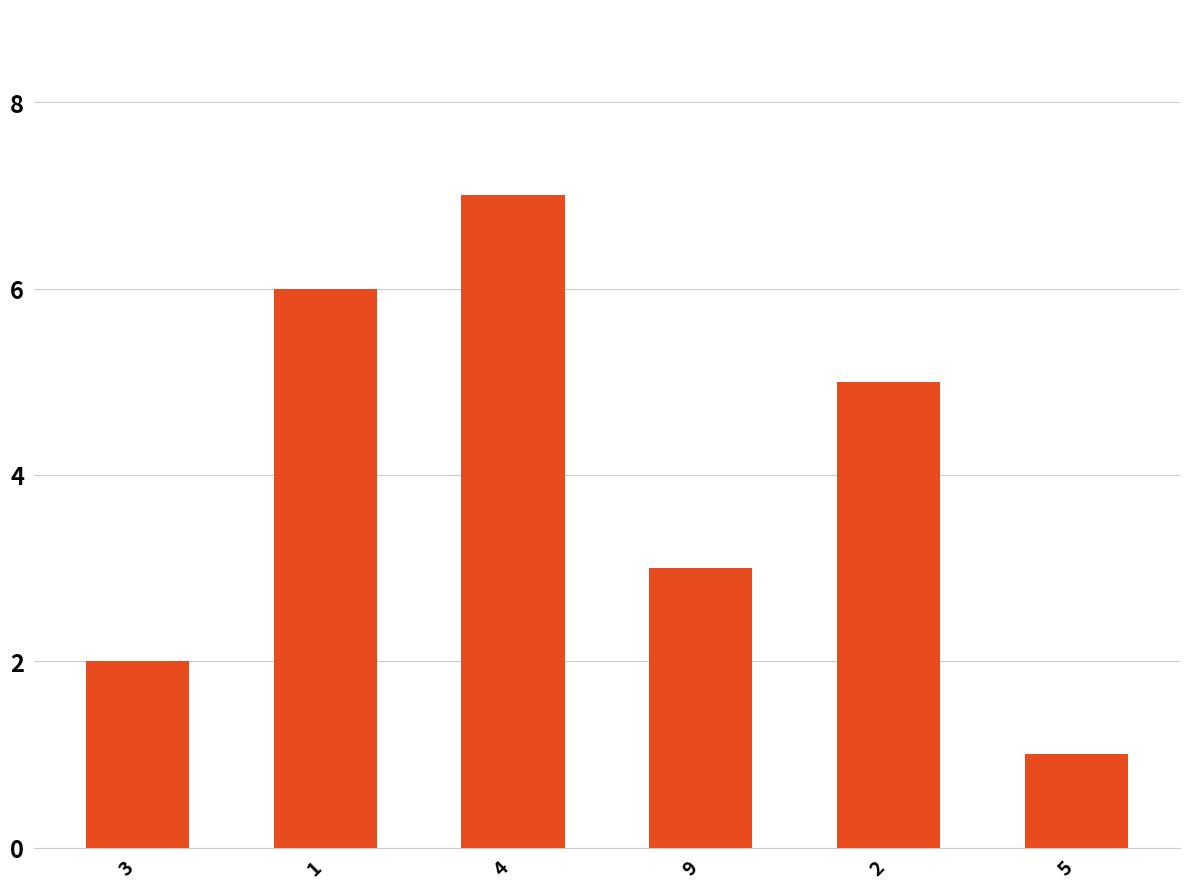

Does the chart contain stacked bars?

No